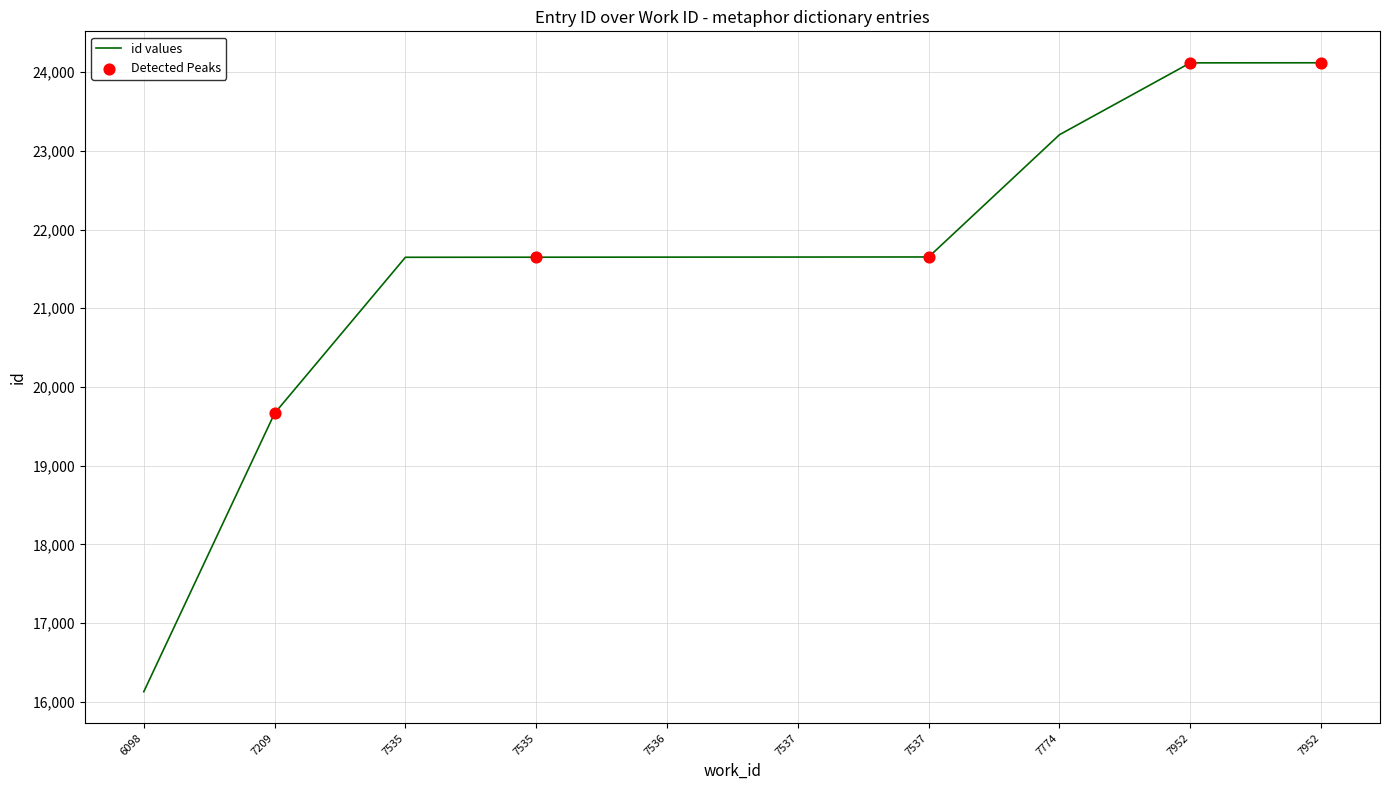

Is this an area chart (filled region under the line)?

No